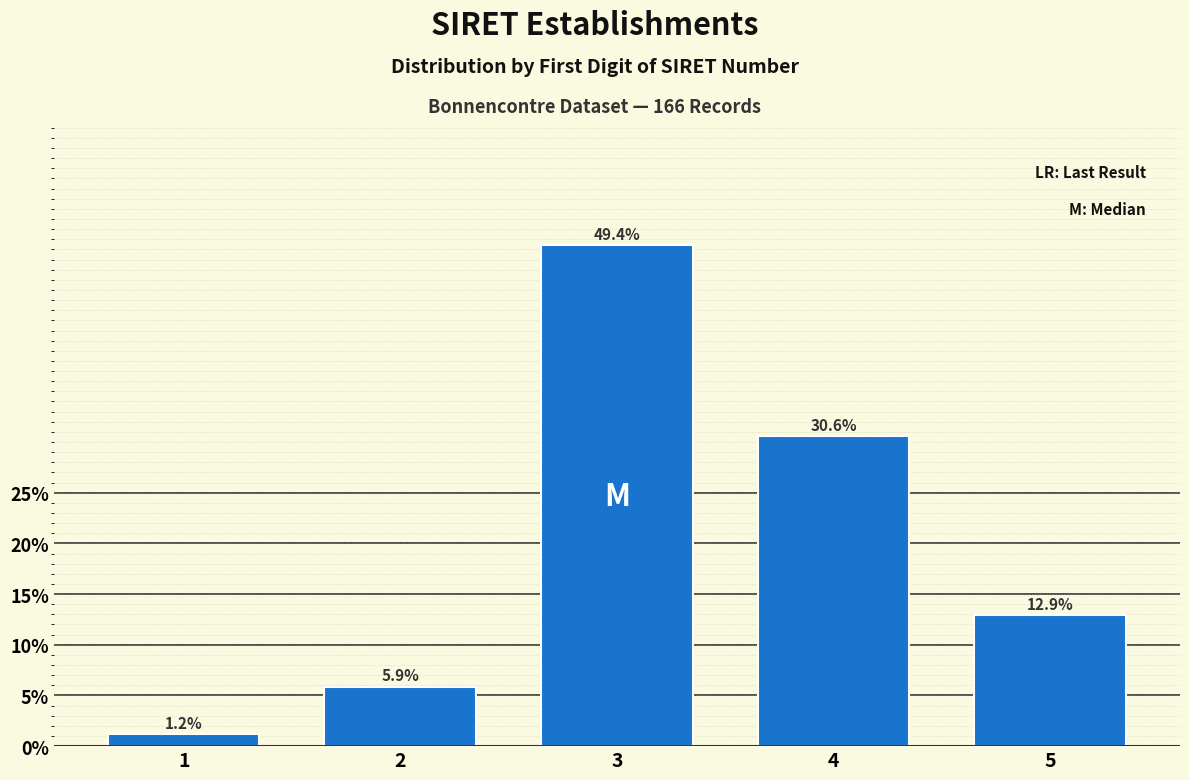

Reading right to left, list all the values displayed in this chart.

12.9	30.6	49.4	5.9	1.2